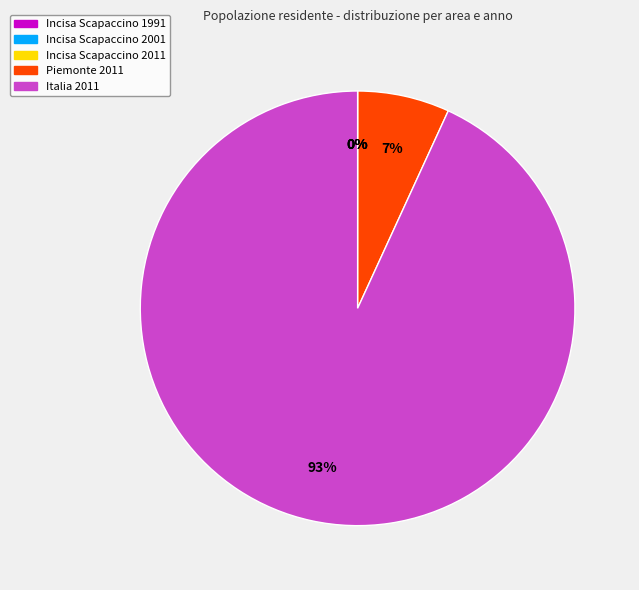

Is it true that Italia 2011 is 93% of the pie?

True